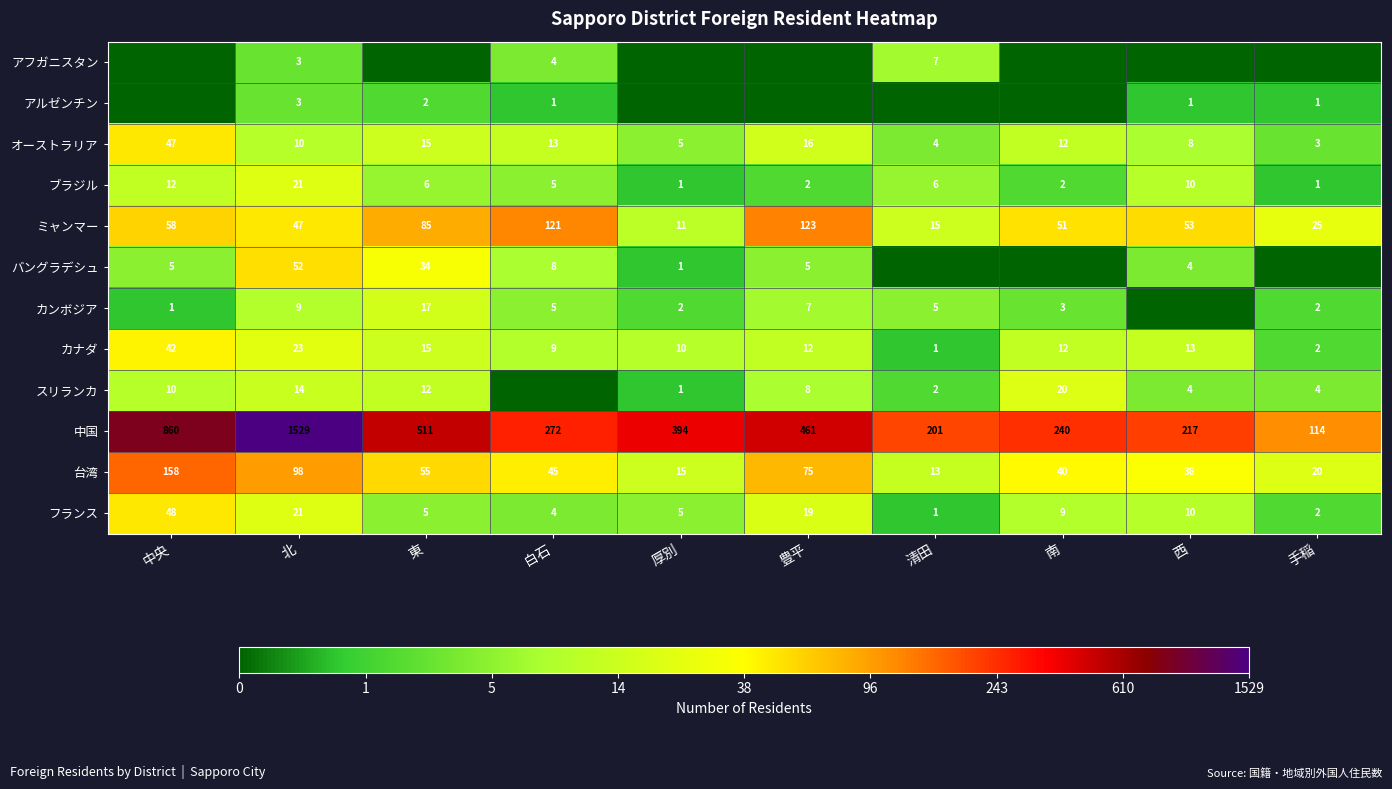

What is the spread (max minus min) of values at 北?

1526